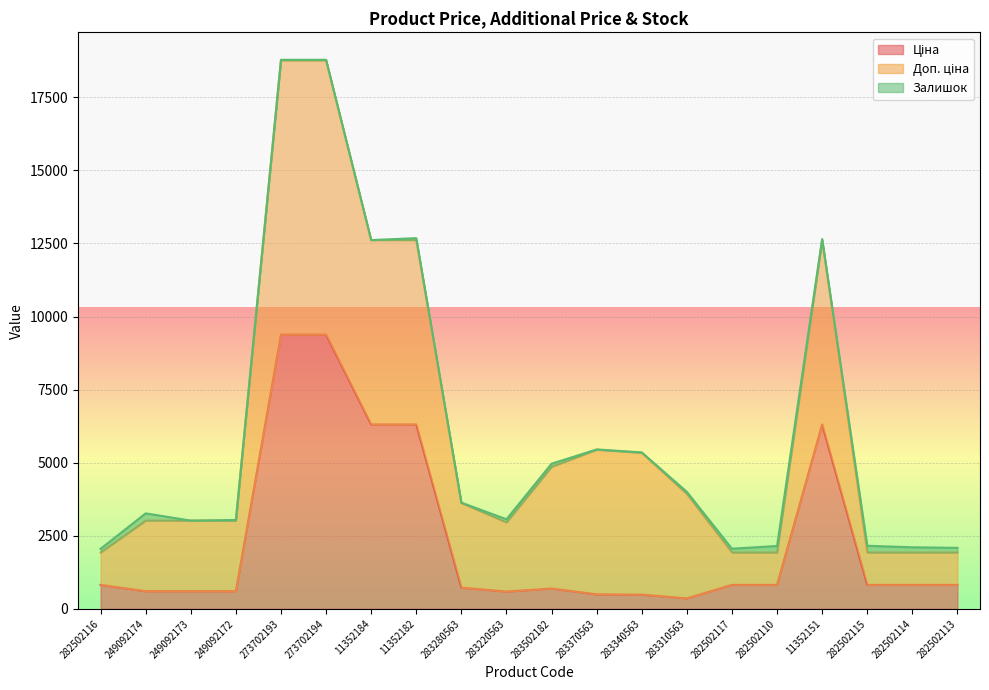

Where is Залишок nearest to the value 123?

282502116